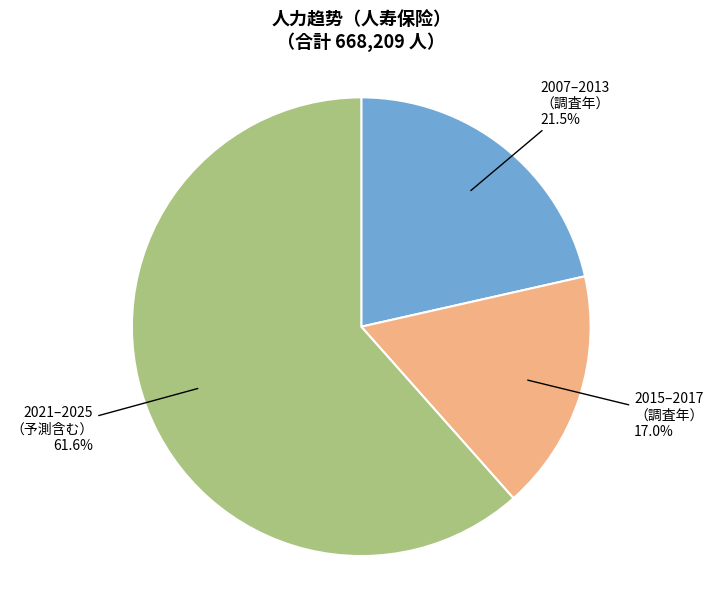

Does any single category account for the majority?

Yes